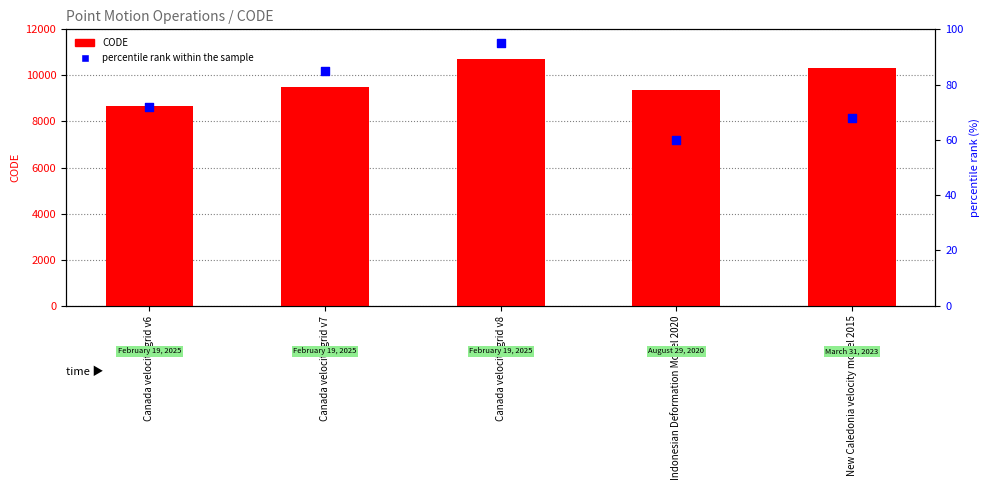

Which series reaches the maximum Y coordinate?

CODE